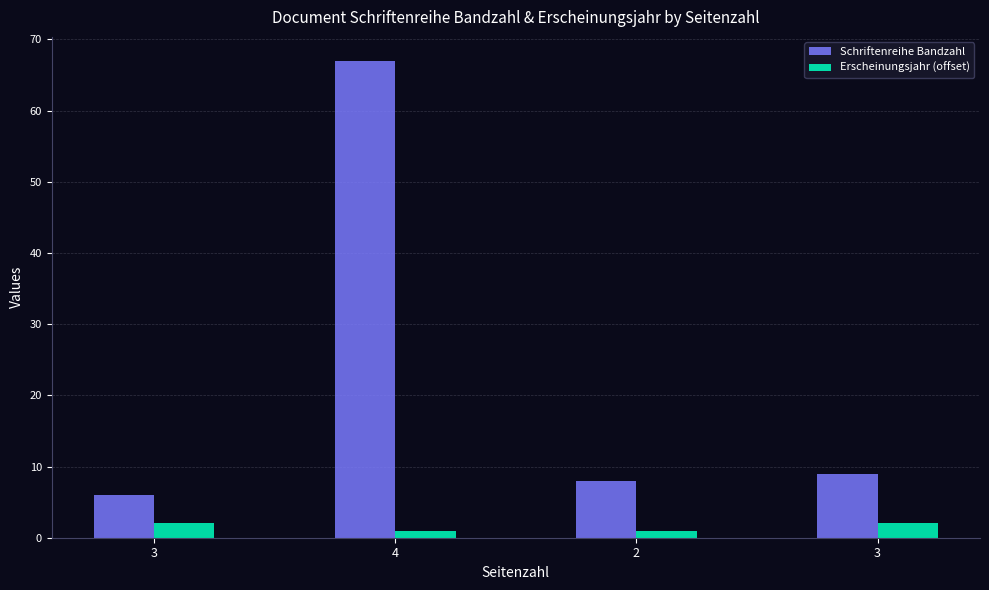

Which series has the largest range (max minus min)?

Schriftenreihe Bandzahl